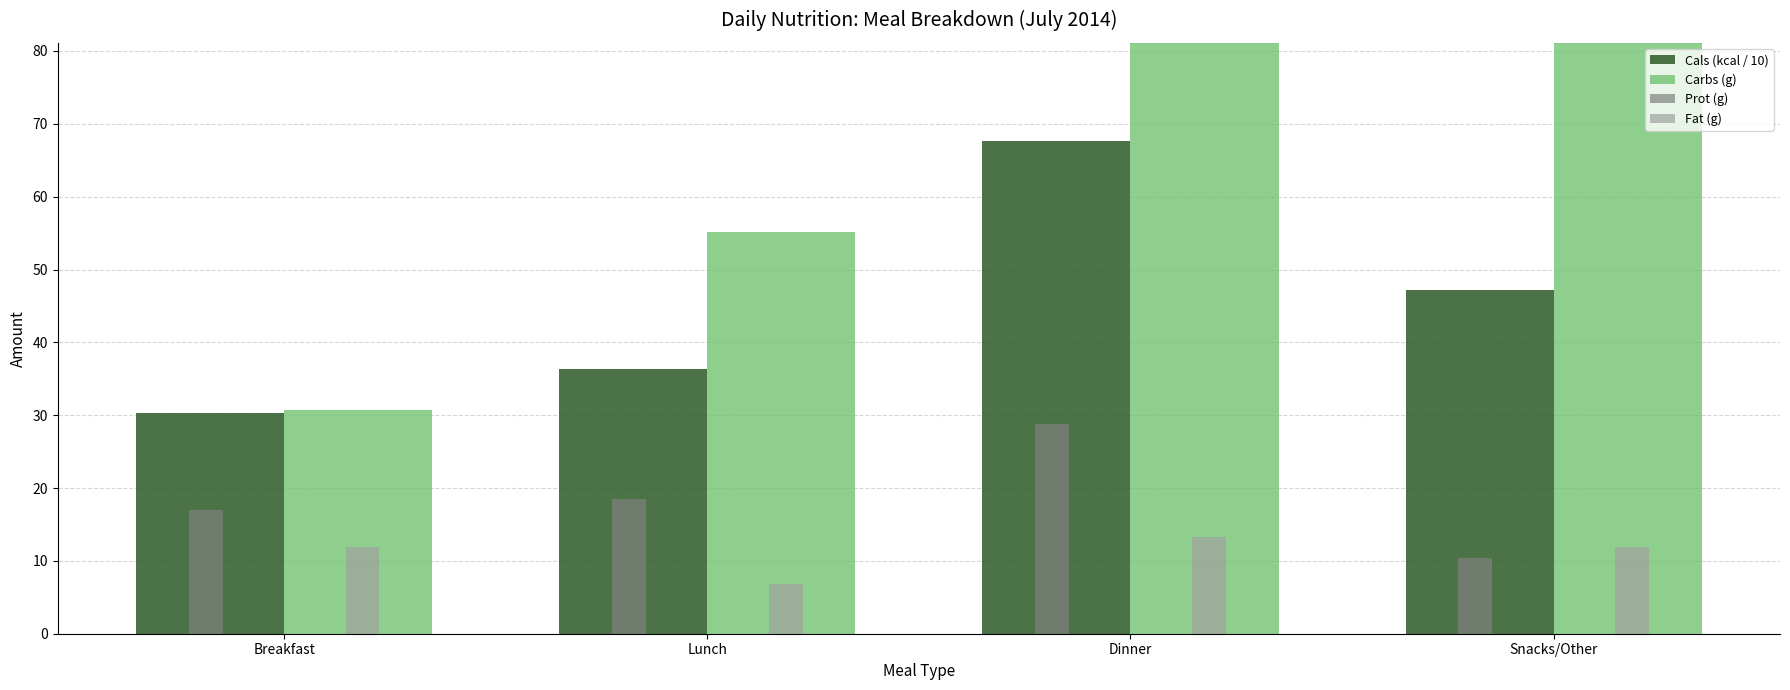

How many data points does each series have?

4